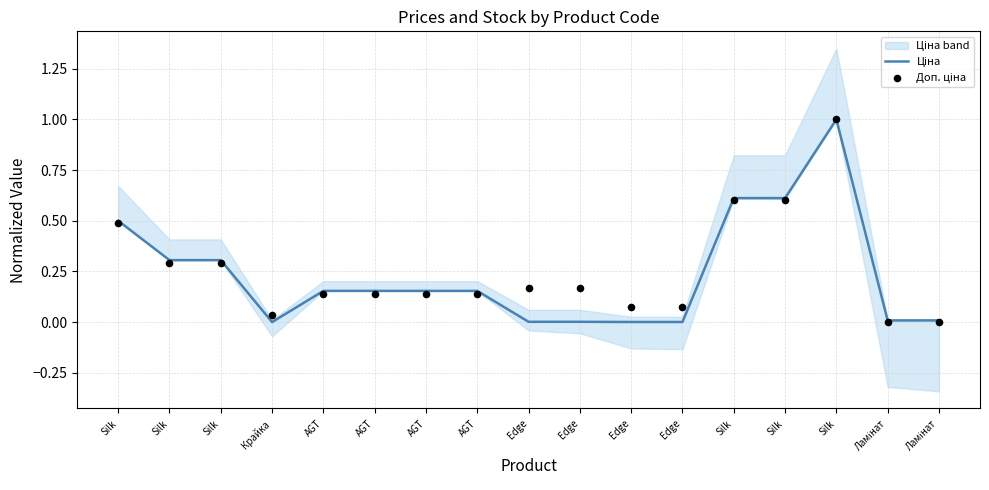

At which category is the sum across all series the highest?

Silk